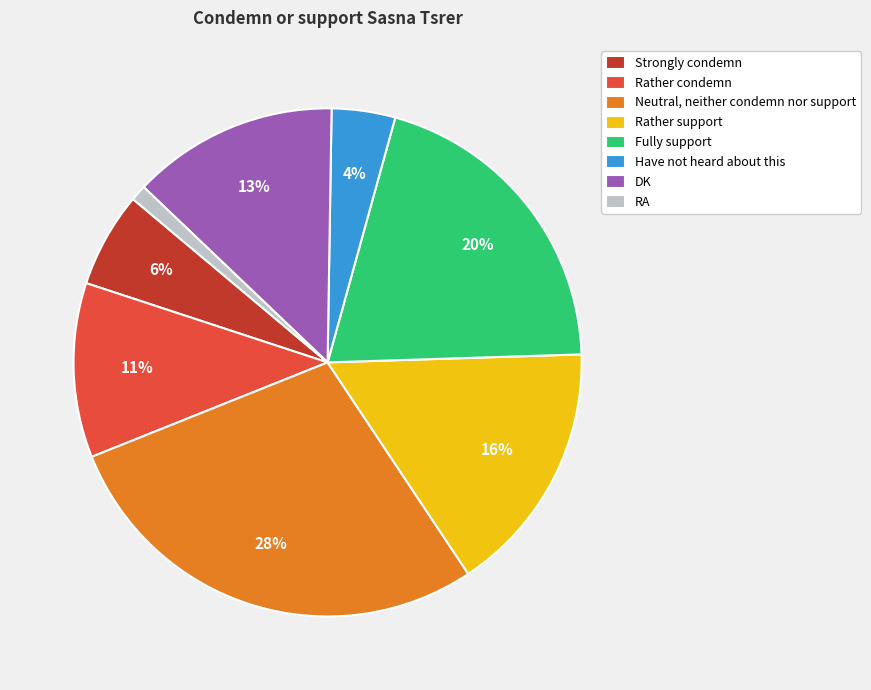

Rank the categories by value from lowest to highest.

RA, Have not heard about this, Strongly condemn, Rather condemn, DK, Rather support, Fully support, Neutral, neither condemn nor support